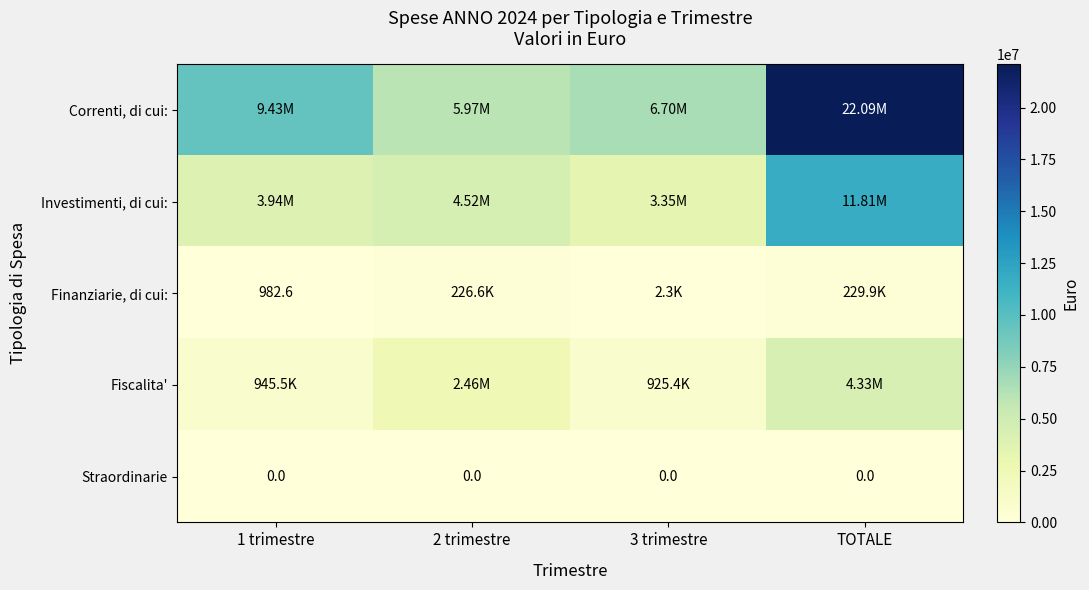

At which label does Fiscalita' first exceed 2456555?

TOTALE